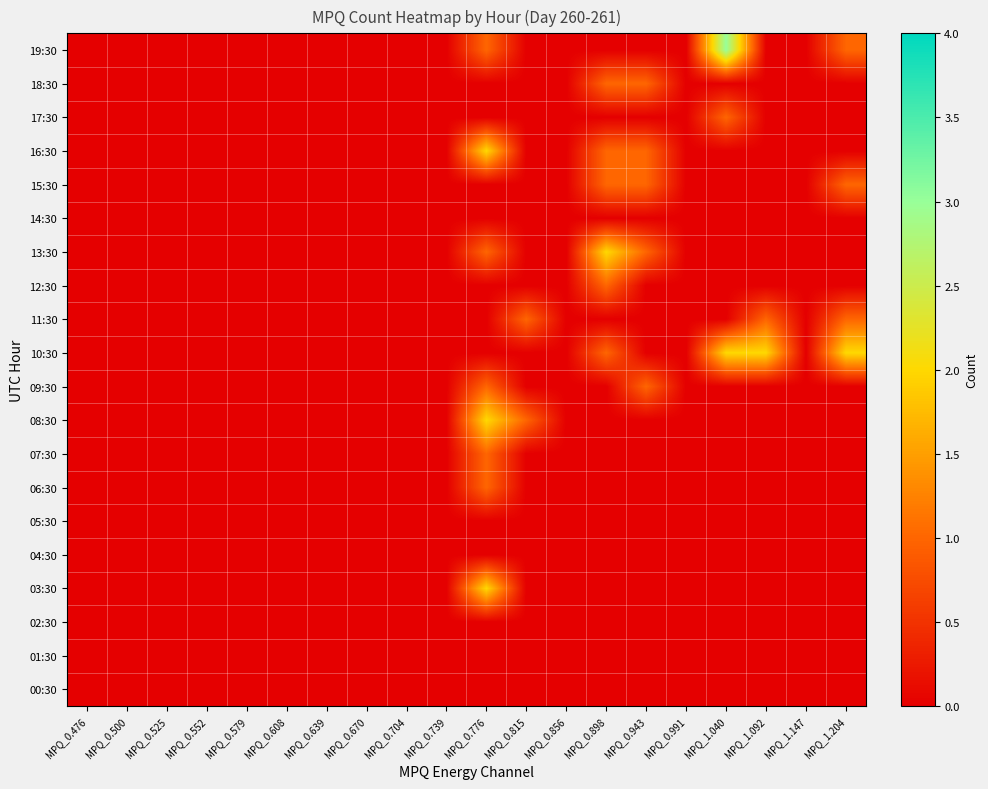

Which label corresponds to the largest value in the chart?

MPQ_1.040